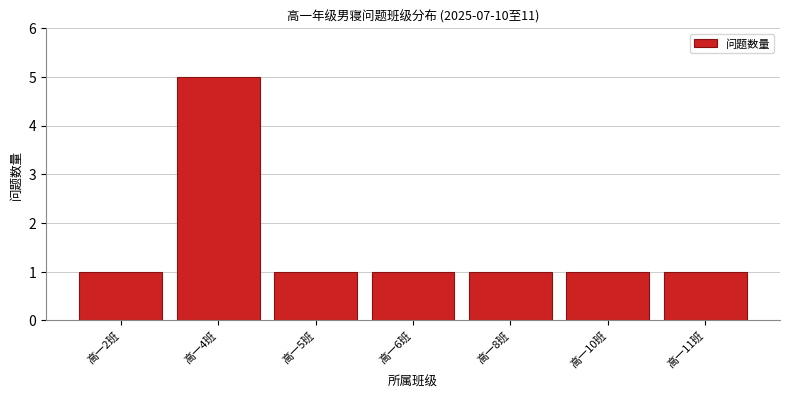

Reading left to right, transcribe all the data shown in this chart.

高一2班=1	高一4班=5	高一5班=1	高一6班=1	高一8班=1	高一10班=1	高一11班=1